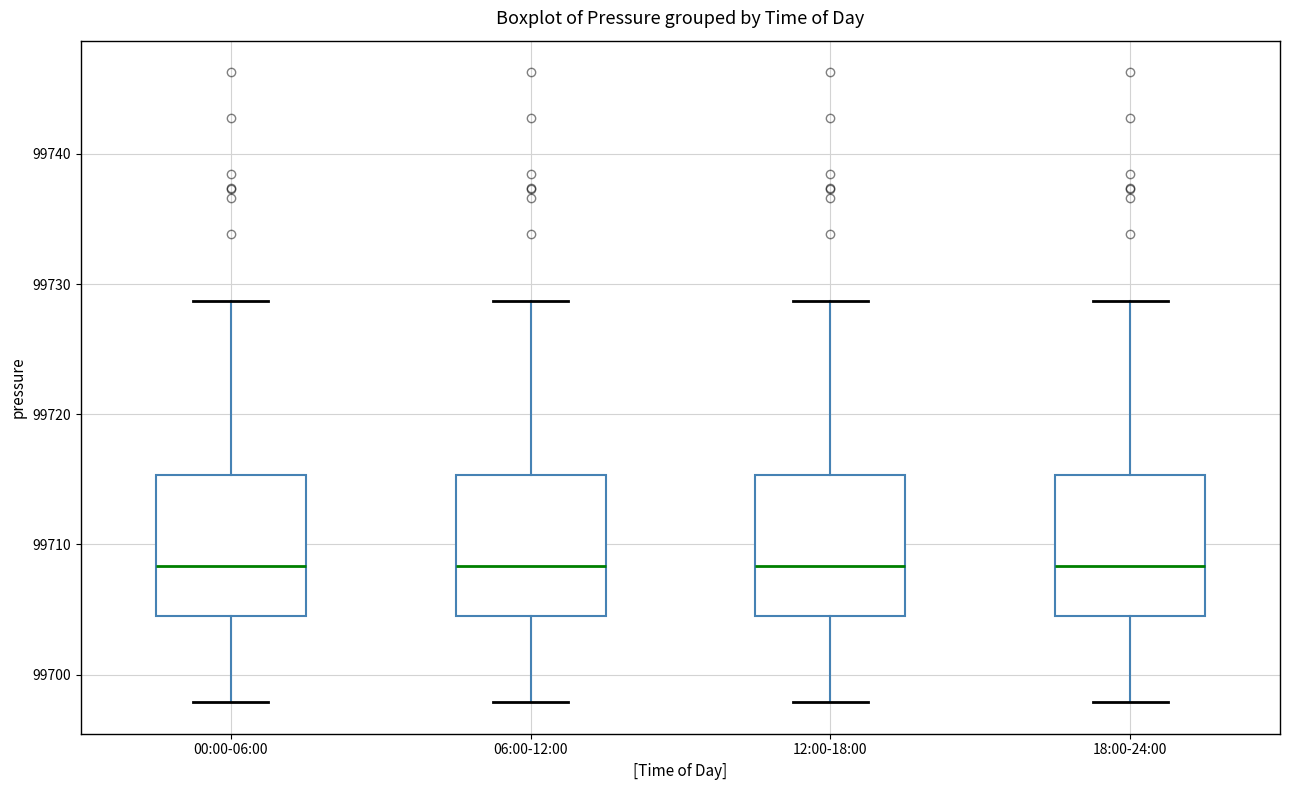

Reading left to right, transcribe this box plot: for each box, give where its median line is, the range the box spans, and where its two whiskers end, as read against the y-axis. The values are not printed on the chart, so give them approximately, as read against the axis.

00:00-06:00: median 99708, box 99705 to 99715, whiskers 99698 to 99729
06:00-12:00: median 99708, box 99705 to 99715, whiskers 99698 to 99729
12:00-18:00: median 99708, box 99705 to 99715, whiskers 99698 to 99729
18:00-24:00: median 99708, box 99705 to 99715, whiskers 99698 to 99729